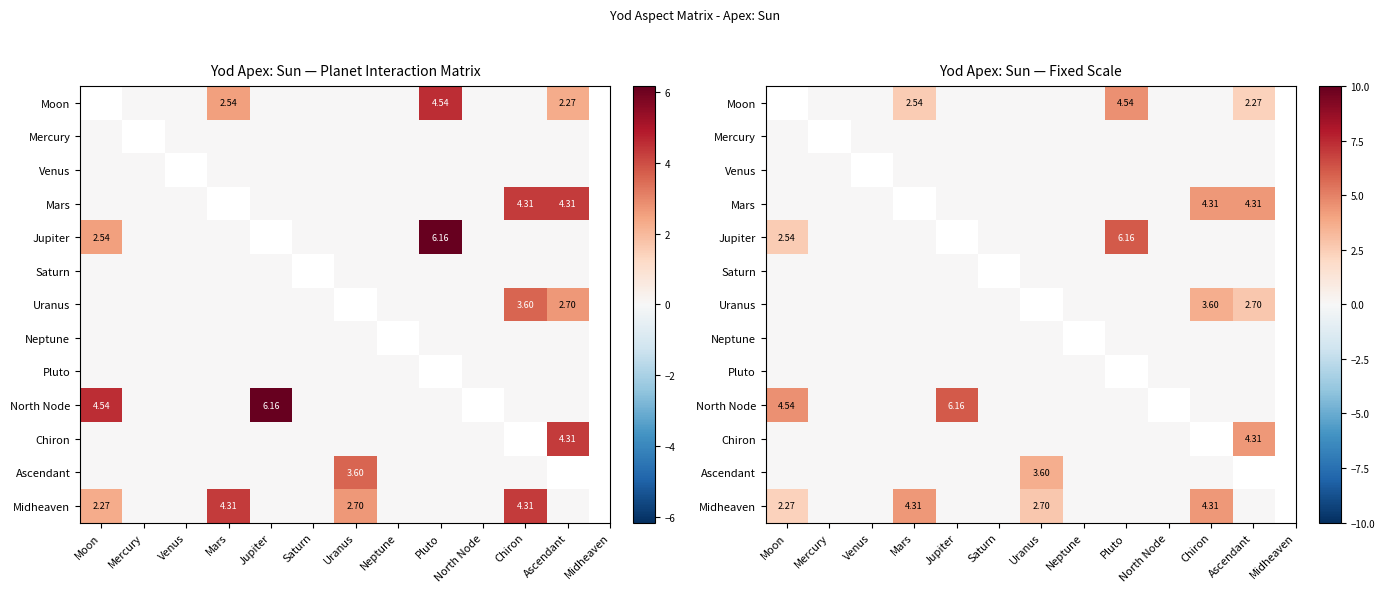

At which label is Chiron closest to 2?

Moon